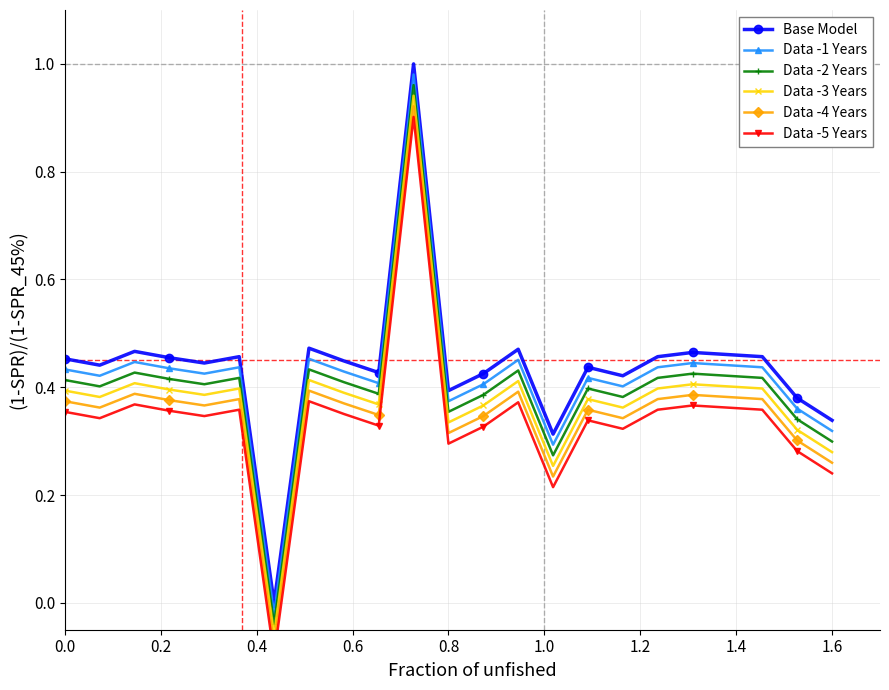

Is it true that Data -2 Years equals 0.3 at 1.6?

True